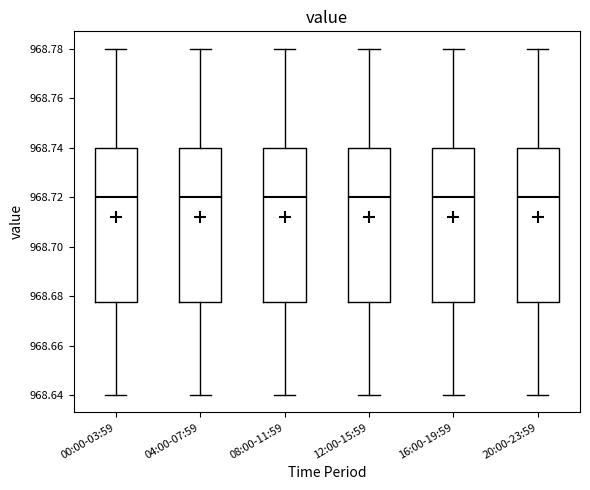

Reading left to right, read every box against the y-axis: the position of its median line, the range the box covers, and the ends of its whiskers. The values are not printed on the chart, so give them approximately, as read against the axis.

00:00-03:59: median 968.720, box 968.678 to 968.740, whiskers 968.640 to 968.780
04:00-07:59: median 968.720, box 968.678 to 968.740, whiskers 968.640 to 968.780
08:00-11:59: median 968.720, box 968.678 to 968.740, whiskers 968.640 to 968.780
12:00-15:59: median 968.720, box 968.678 to 968.740, whiskers 968.640 to 968.780
16:00-19:59: median 968.720, box 968.678 to 968.740, whiskers 968.640 to 968.780
20:00-23:59: median 968.720, box 968.678 to 968.740, whiskers 968.640 to 968.780